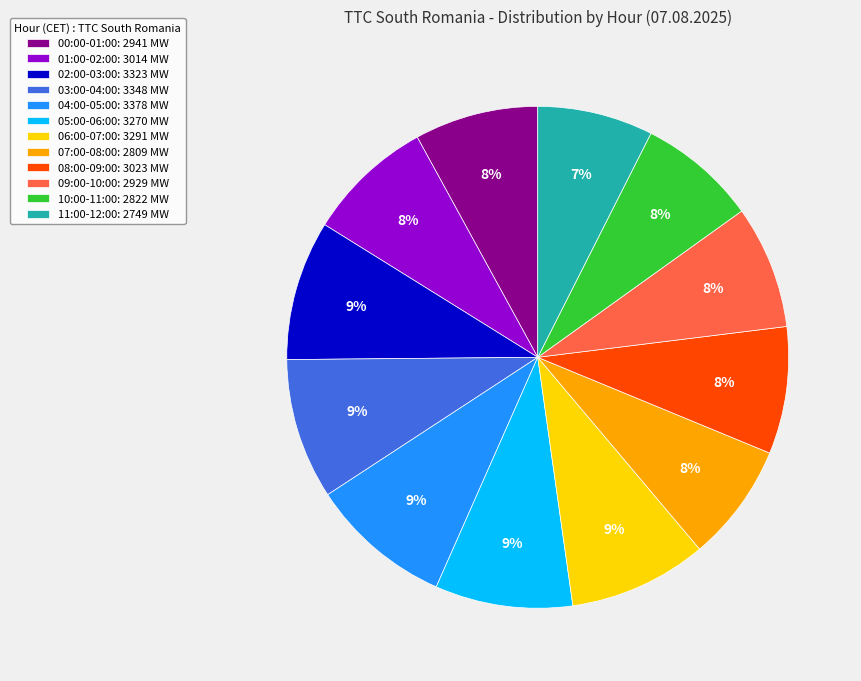

Is 11:00-12:00 the majority of the pie?

No